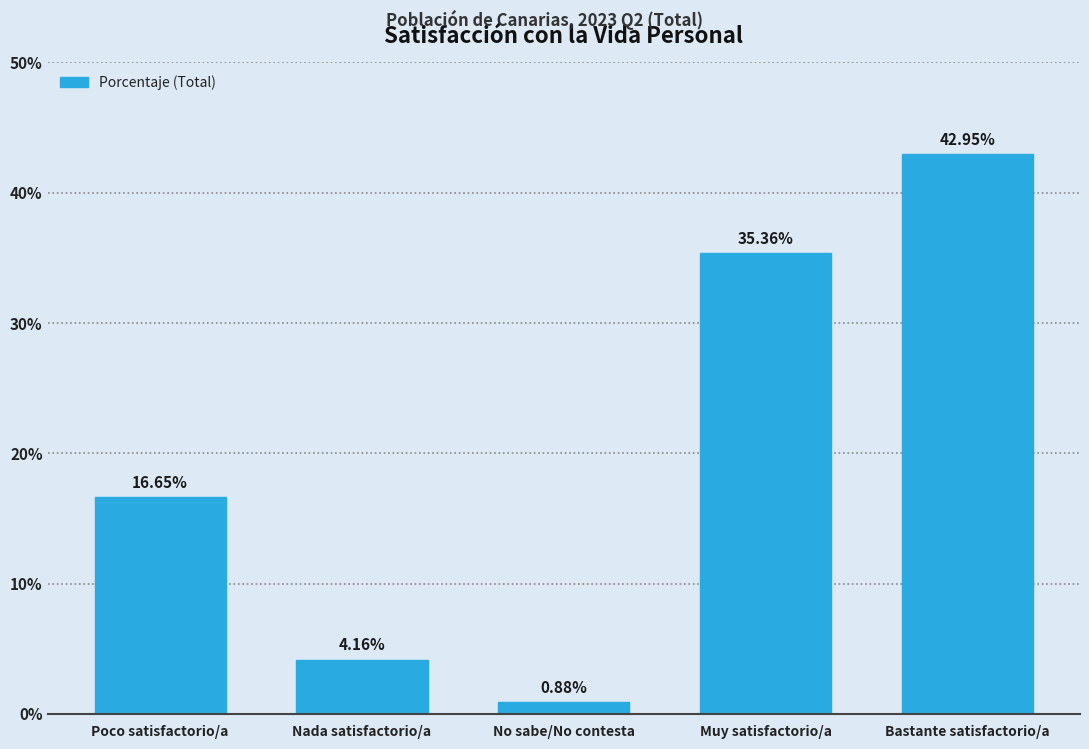

What is the label of the 3rd bar from the right?

No sabe/No contesta